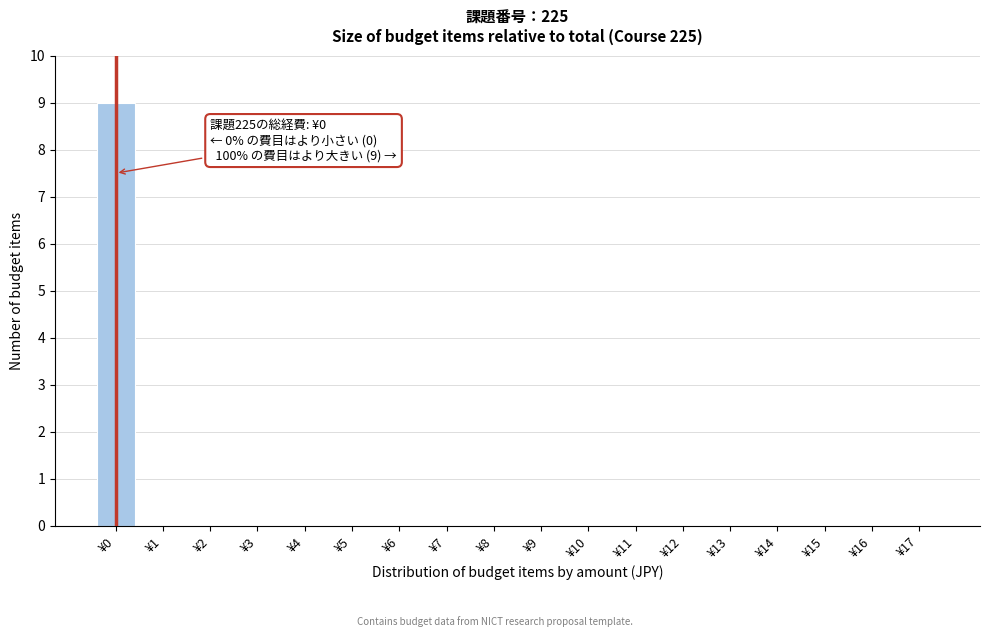

Reading left to right, extract all data points from this chart.

¥0=9	¥1=0	¥2=0	¥3=0	¥4=0	¥5=0	¥6=0	¥7=0	¥8=0	¥9=0	¥10=0	¥11=0	¥12=0	¥13=0	¥14=0	¥15=0	¥16=0	¥17=0